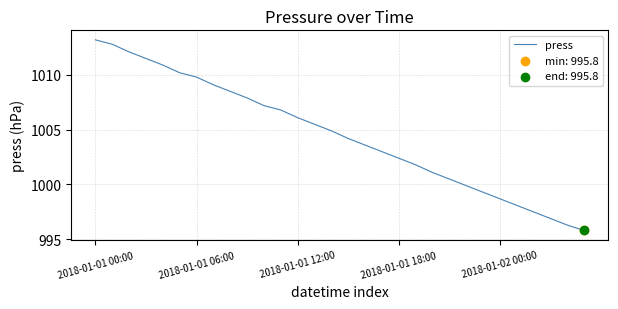

What is the minimum value shown in the chart?

995.8